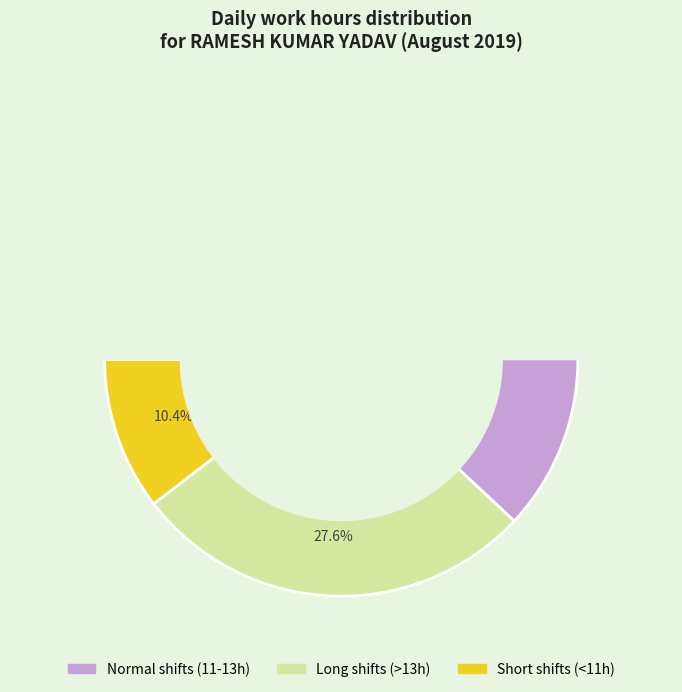

To the nearest percent, what portion does 24 represent?

4%